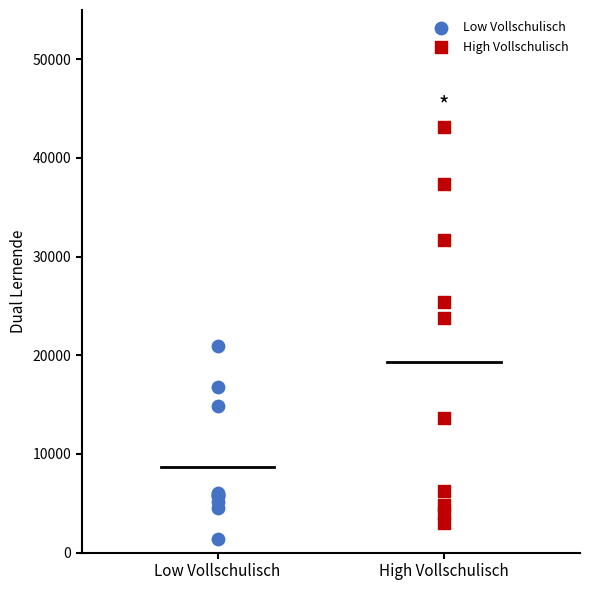

Which series has the largest Y range (max minus min)?

High Vollschulisch